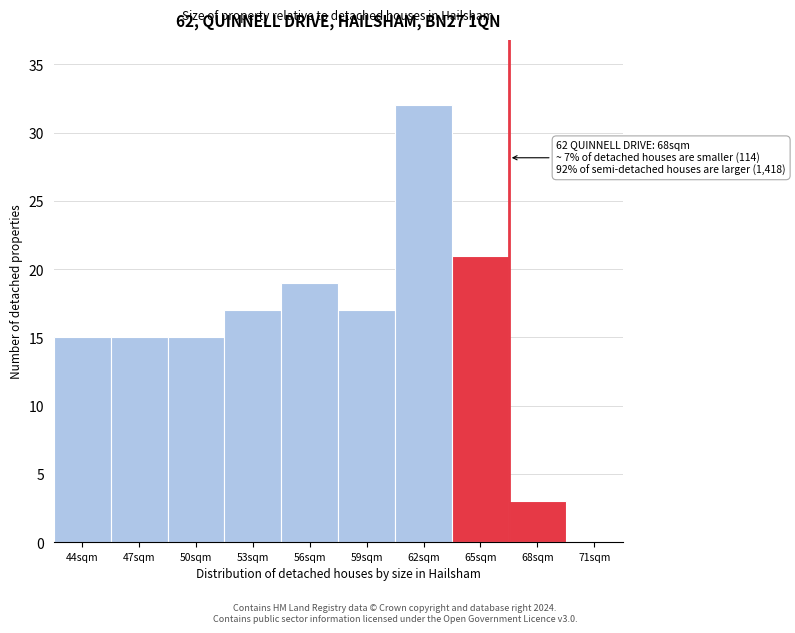

Reading left to right, extract all data points from this chart.

44sqm=15	47sqm=15	50sqm=15	53sqm=17	56sqm=19	59sqm=17	62sqm=32	65sqm=21	68sqm=3	71sqm=0